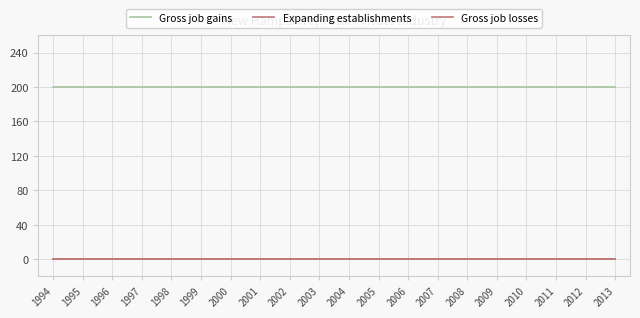

Reading right to left, transcribe all the data shown in this chart.

Gross job gains: 200	200	200	200	200	200	200	200	200	200	200	200	200	200	200	200	200	200	200	200
Expanding establishments: 0	0	0	0	0	0	0	0	0	0	0	0	0	0	0	0	0	0	0	0
Gross job losses: 0	0	0	0	0	0	0	0	0	0	0	0	0	0	0	0	0	0	0	0